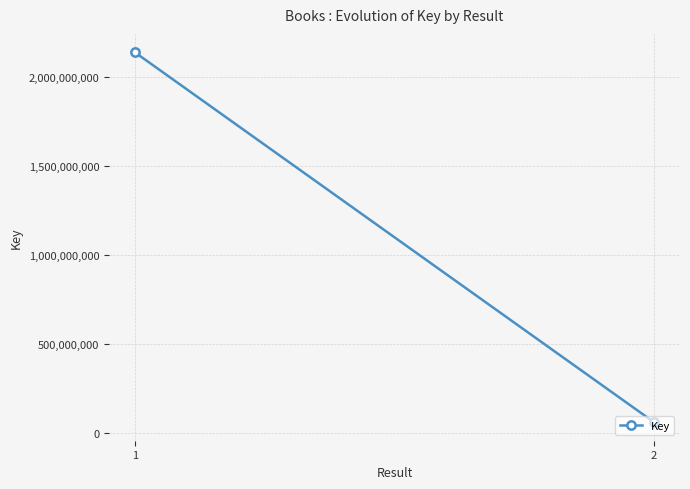

Reading left to right, transcribe all the data shown in this chart.

1=2137708952	2=62157082